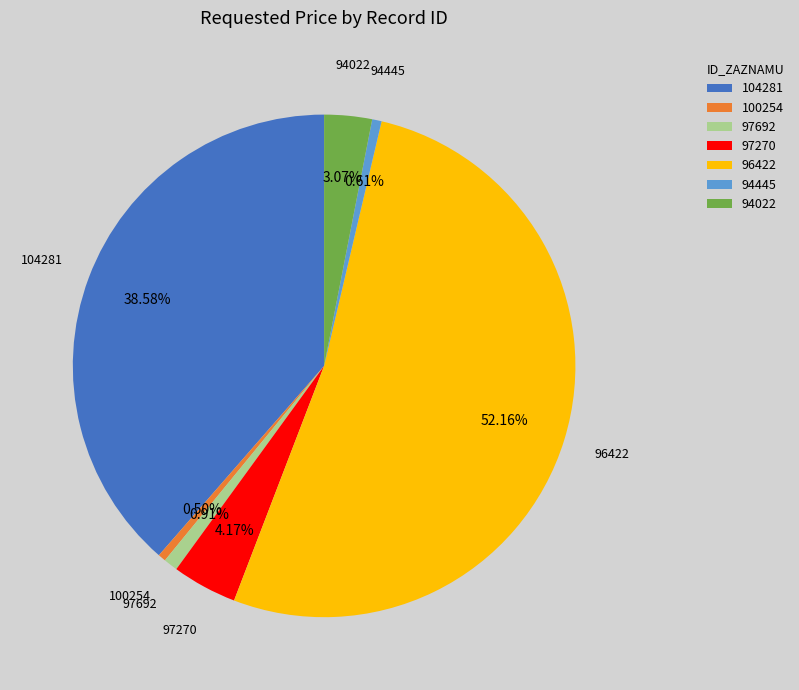

Which category has the biggest portion of the pie?

96422